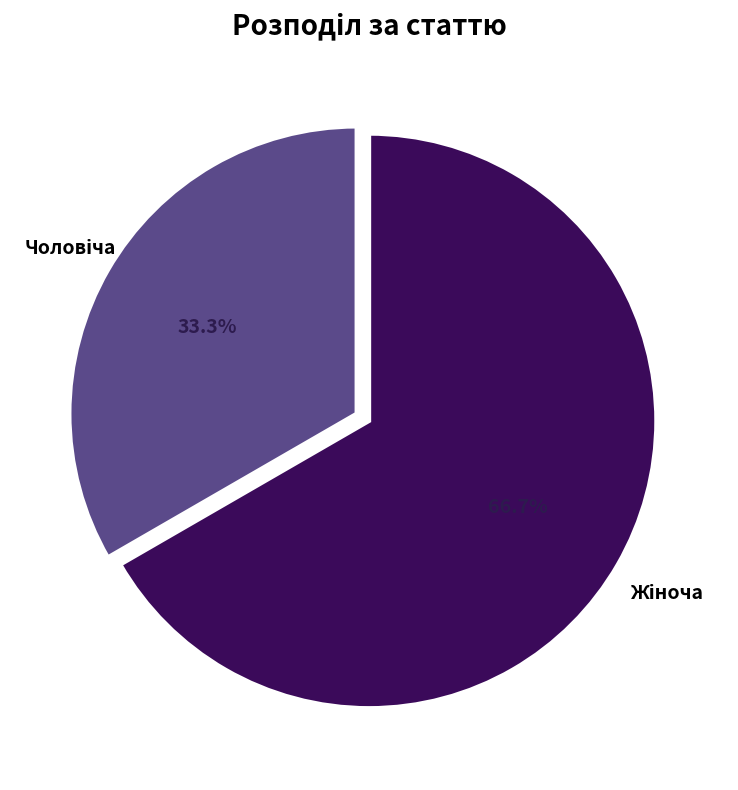

Does any single category account for the majority?

Yes